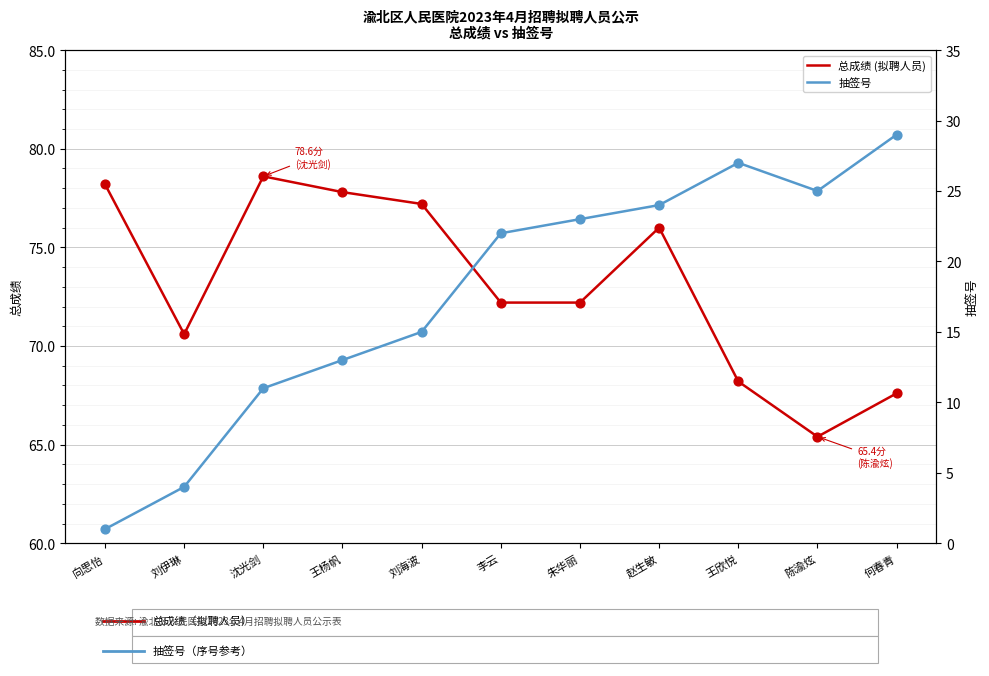

Which series reaches the maximum Y coordinate?

总成绩 (拟聘人员)